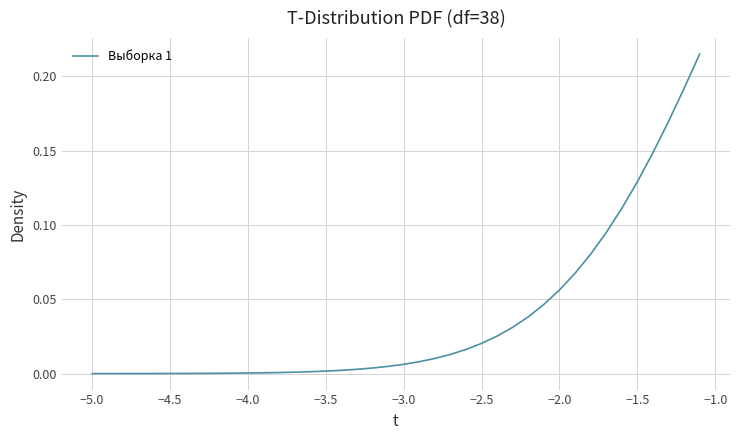

The value at −1.5 is 0.0. True or false?

False